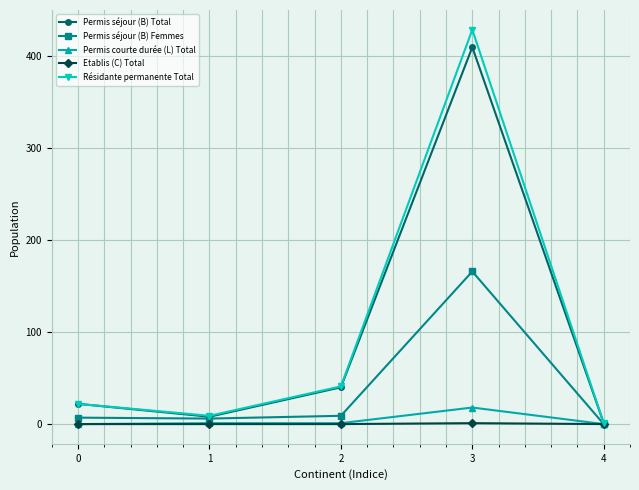

What is the total value across all series at 1?

24